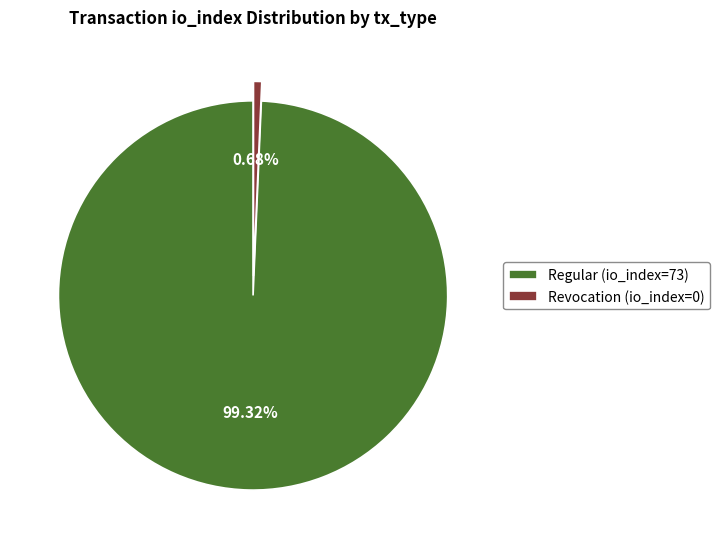

Is it true that Regular (io_index=73) is 90% of the pie?

False